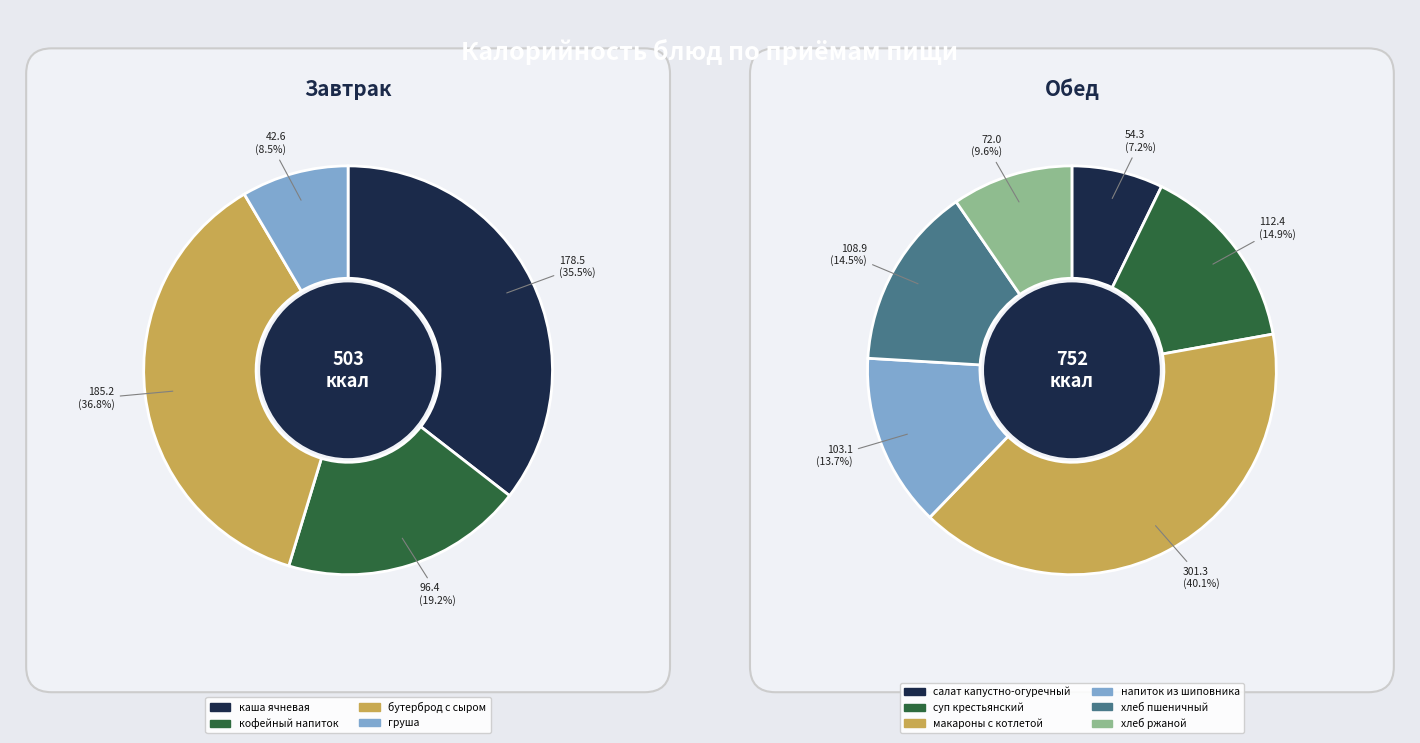

To the nearest percent, what is the difference between the хлеб ржаной and груша slice percentages?

2%